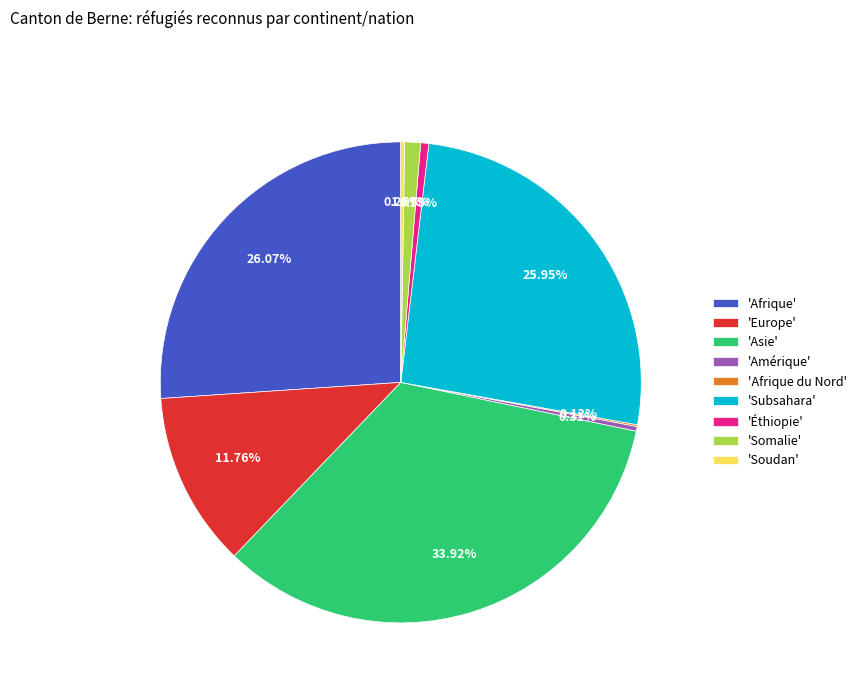

Is the sum of 'Europe' and 'Somalie' greater than half?

No